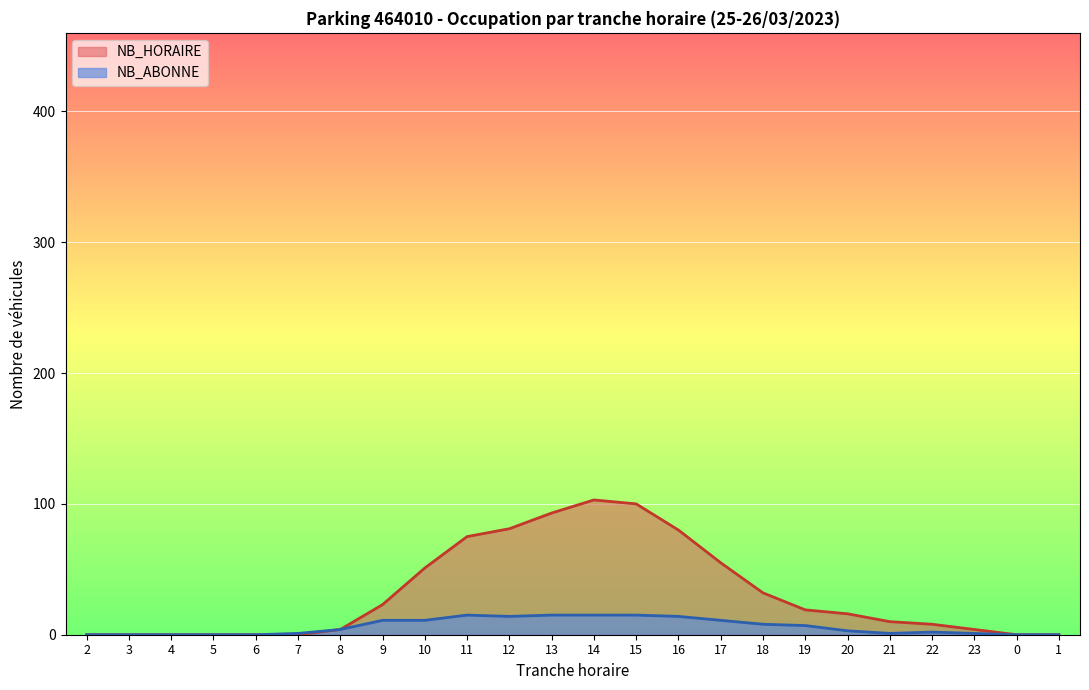

What is the maximum value for NB_ABONNE?

15